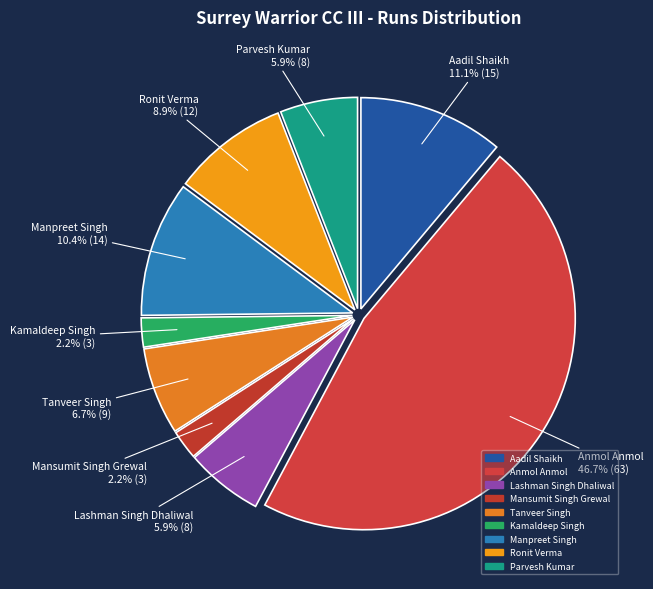

Which has a higher value, Tanveer Singh or Ronit Verma?

Ronit Verma